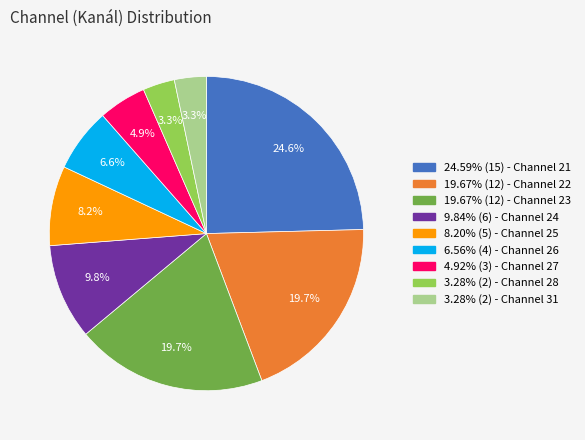

Is there a majority slice in this chart?

No